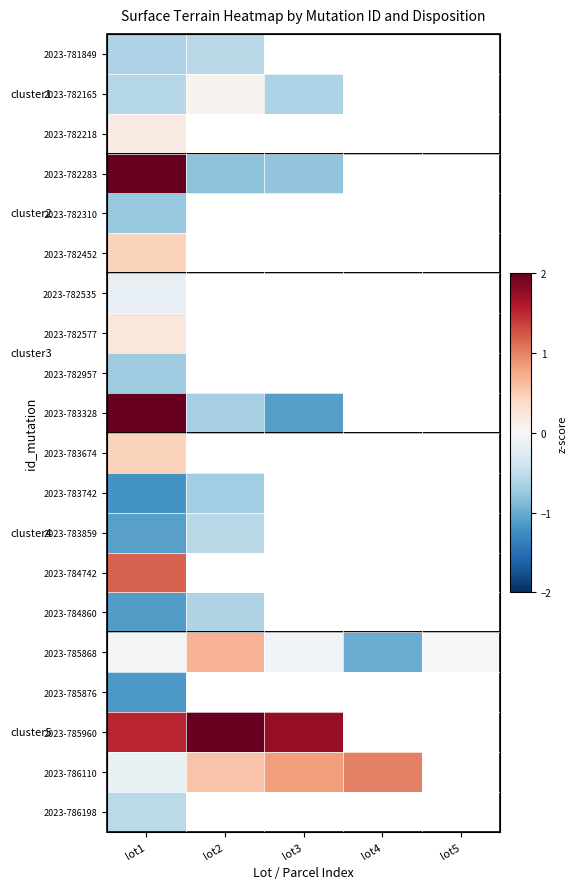

What is the lowest value of the 2023-782310 series?

-0.8